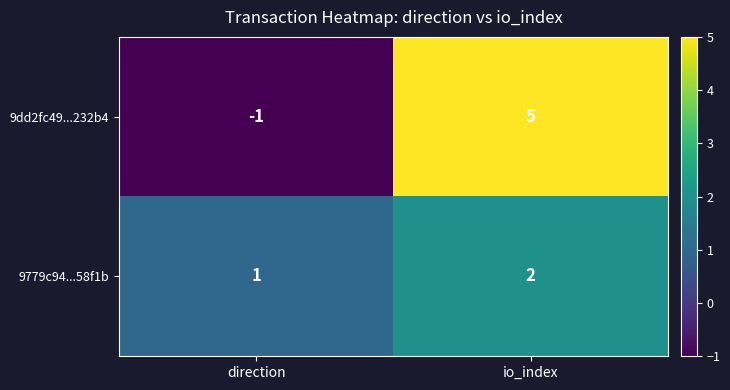

What is the sum of all 9779c94...58f1b values?

3